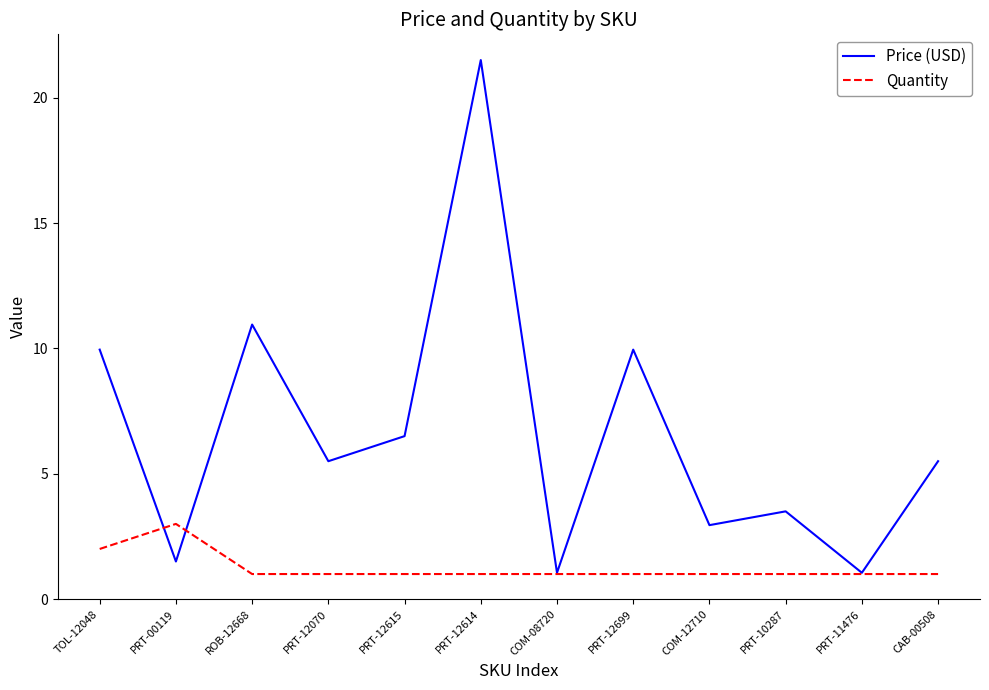

List the series in order of their peak value, lowest first.

Quantity, Price (USD)